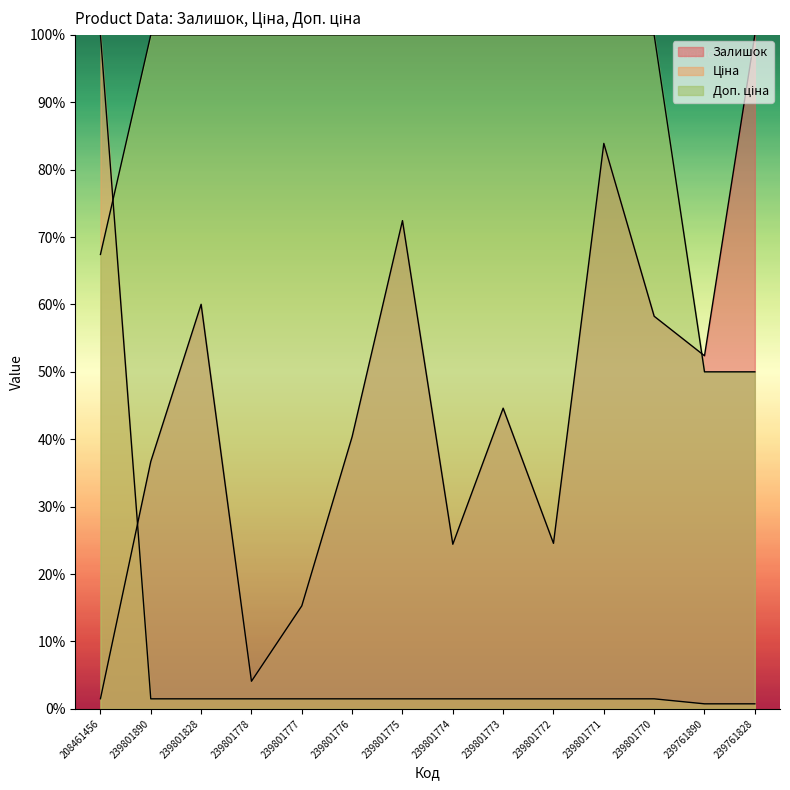

Reading left to right, transcribe all the data shown in this chart.

Залишок: 208461456=0.0	239801890=0.4	239801828=0.6	239801778=0.0	239801777=0.2	239801776=0.4	239801775=0.7	239801774=0.2	239801773=0.4	239801772=0.2	239801771=0.8	239801770=0.6	239761890=0.5	239761828=1.0
Ціна: 208461456=1.0	239801890=0.0	239801828=0.0	239801778=0.0	239801777=0.0	239801776=0.0	239801775=0.0	239801774=0.0	239801773=0.0	239801772=0.0	239801771=0.0	239801770=0.0	239761890=0.0	239761828=0.0
Доп. ціна: 208461456=0.7	239801890=1.0	239801828=1.0	239801778=1.0	239801777=1.0	239801776=1.0	239801775=1.0	239801774=1.0	239801773=1.0	239801772=1.0	239801771=1.0	239801770=1.0	239761890=0.5	239761828=0.5